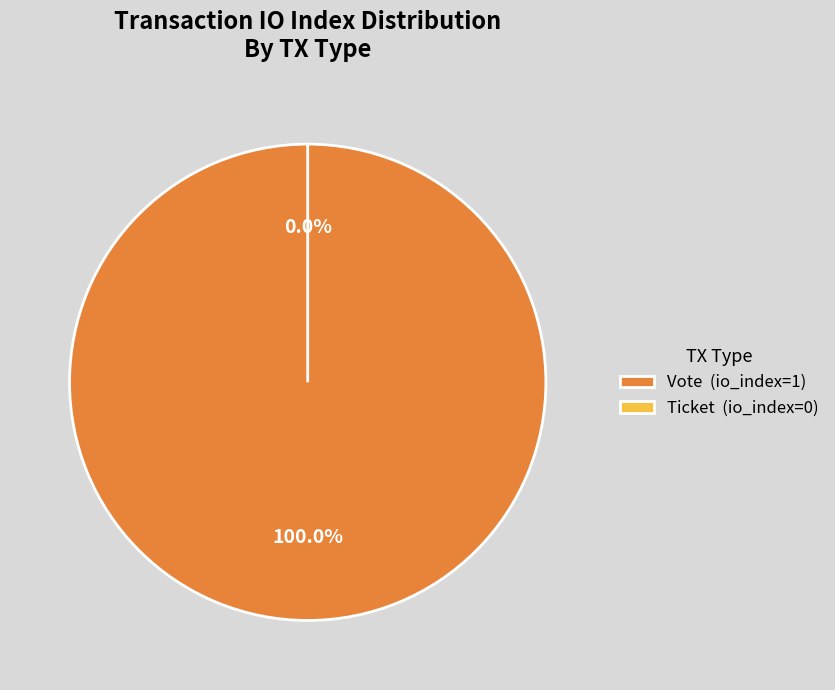

To the nearest percent, what is the difference between the Ticket and Vote slice percentages?

100%